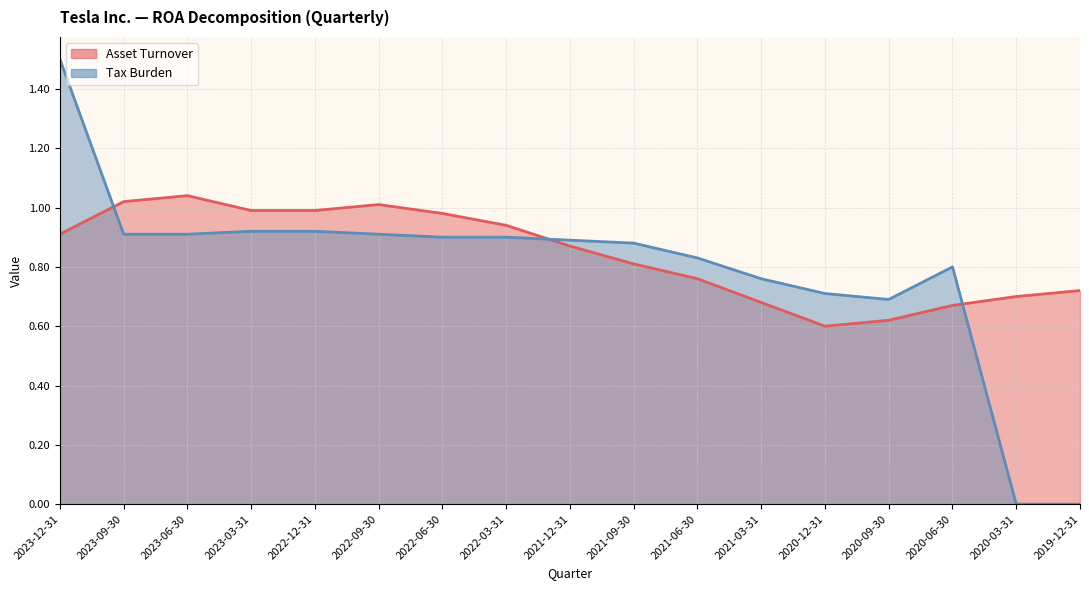

Does the chart display data point markers on the line(s)?

No